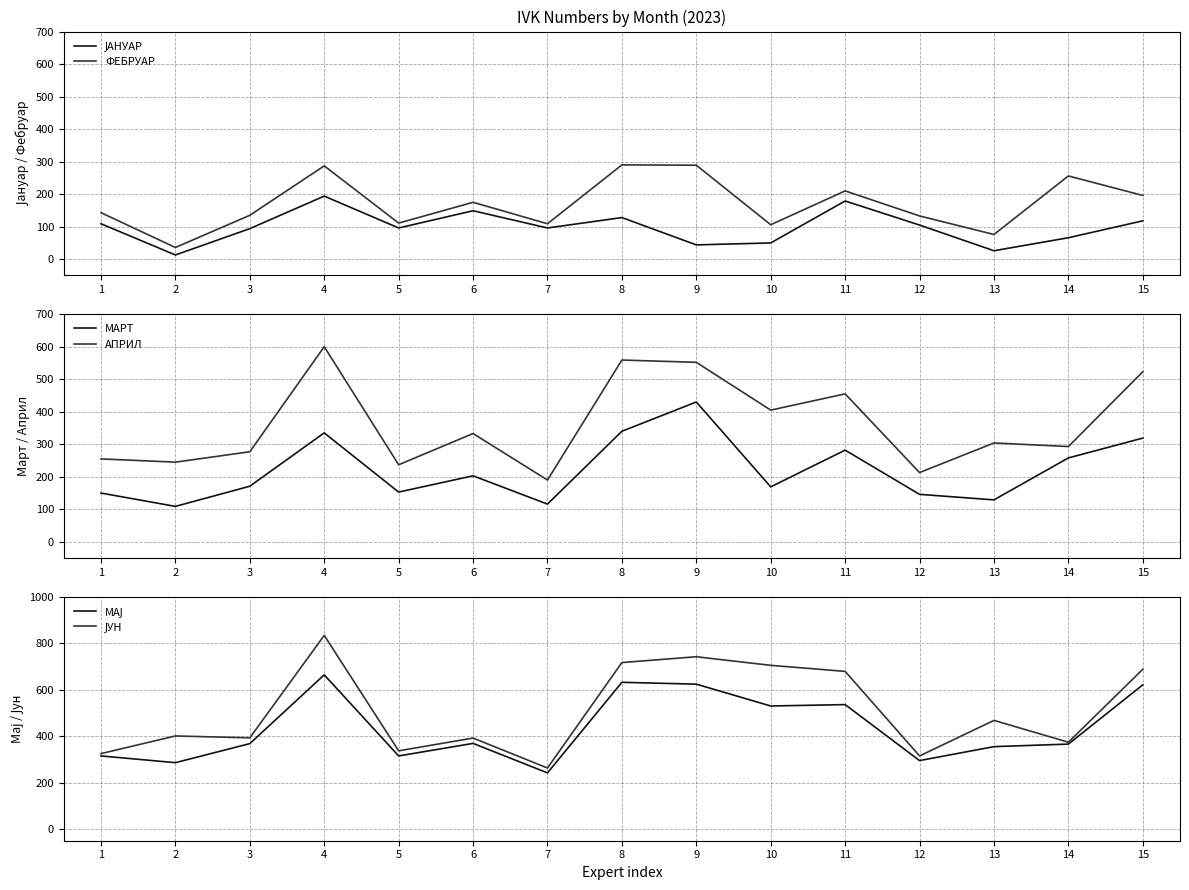

Rank the series by their maximum value, from lowest to highest.

ЈАНУАР, ФЕБРУАР, МАРТ, АПРИЛ, МАЈ, ЈУН